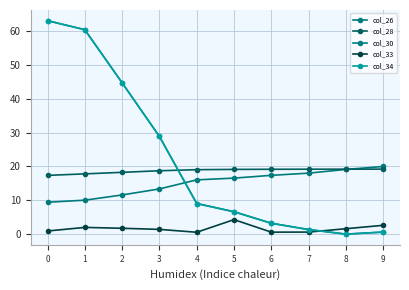

Which series has the largest total across all categories?

col_30